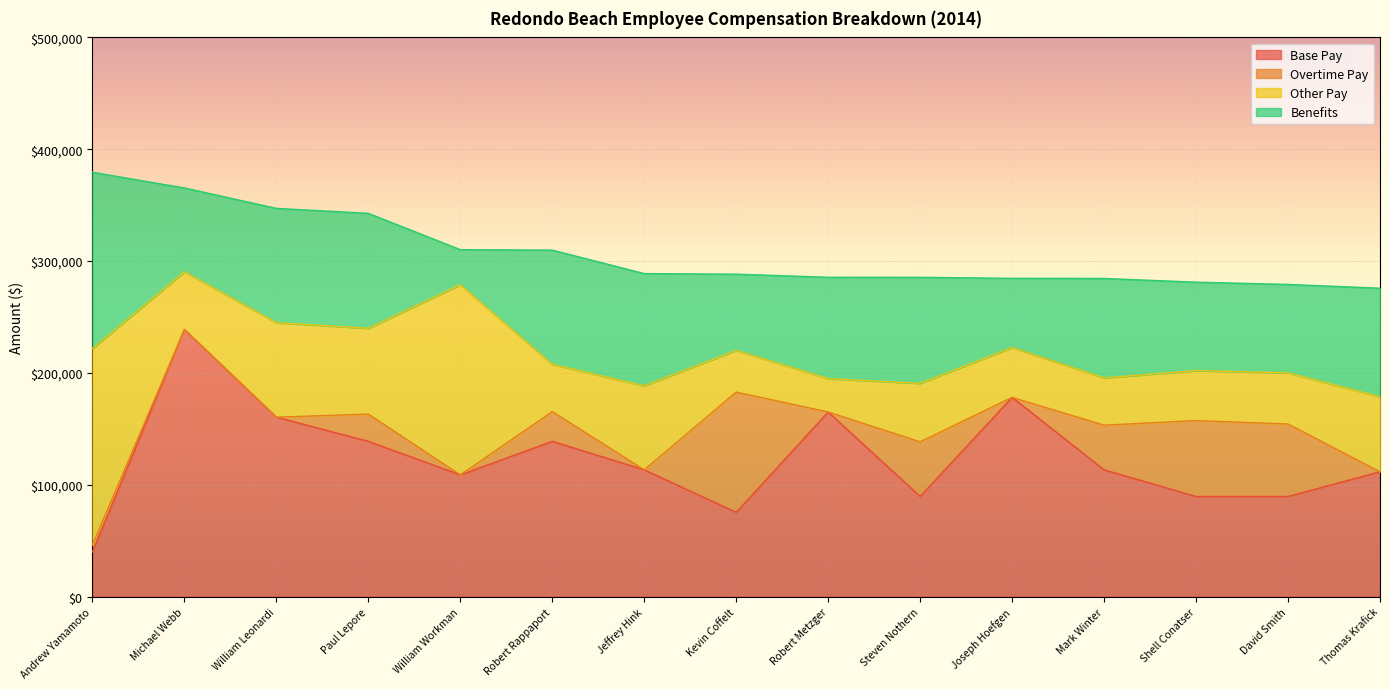

In Other Pay, how many points are lower than both neighbors (excluding endpoints)?

5